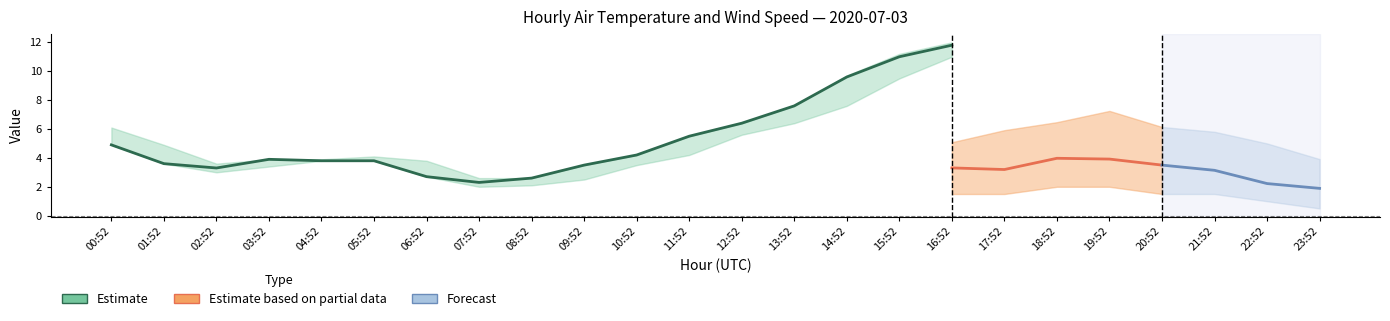

What is the sum of all WIND_SPEED_hi values?

89.5